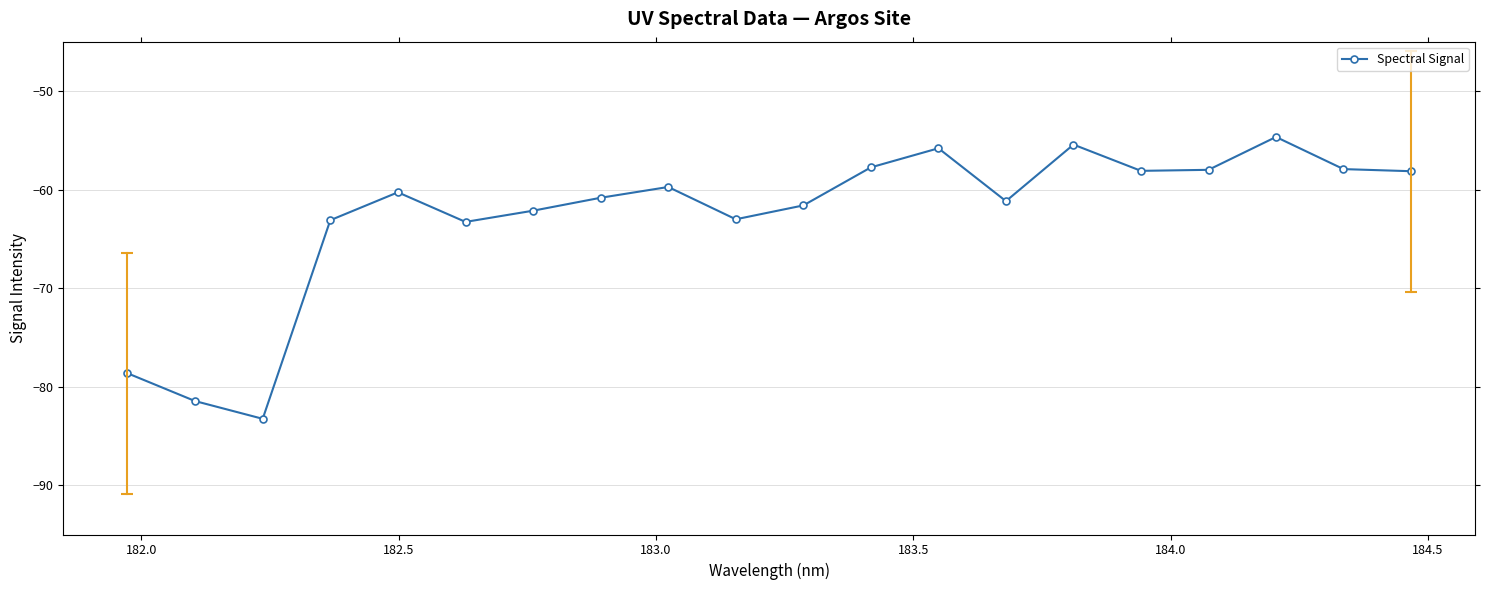

What is the value of the 17th point from the left?

-58.0